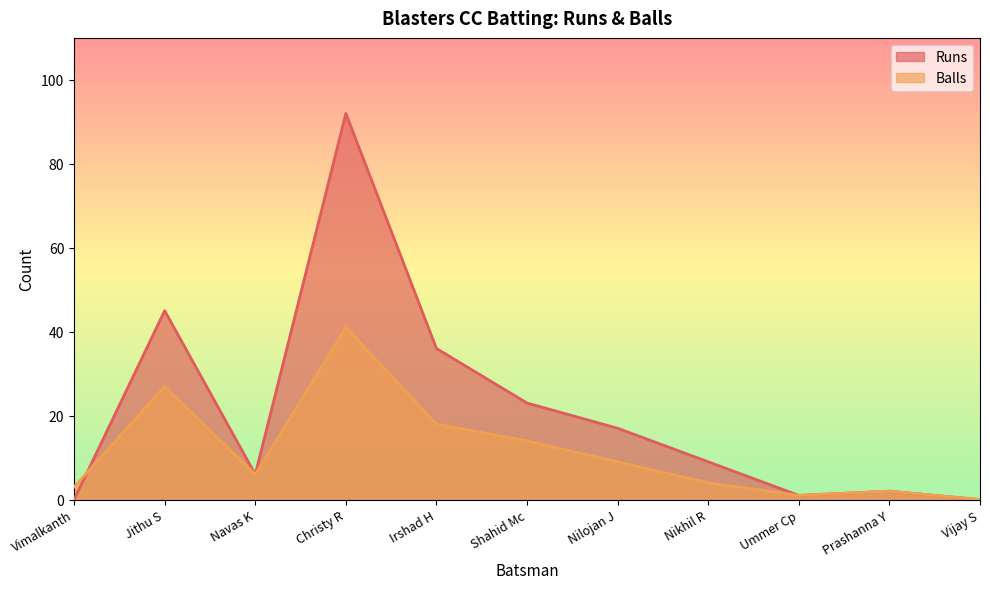

Reading left to right, what are all the values shown in this chart?

Runs: 0	45	6	92	36	23	17	9	1	2	0
Balls: 3	27	6	41	18	14	9	4	1	2	0